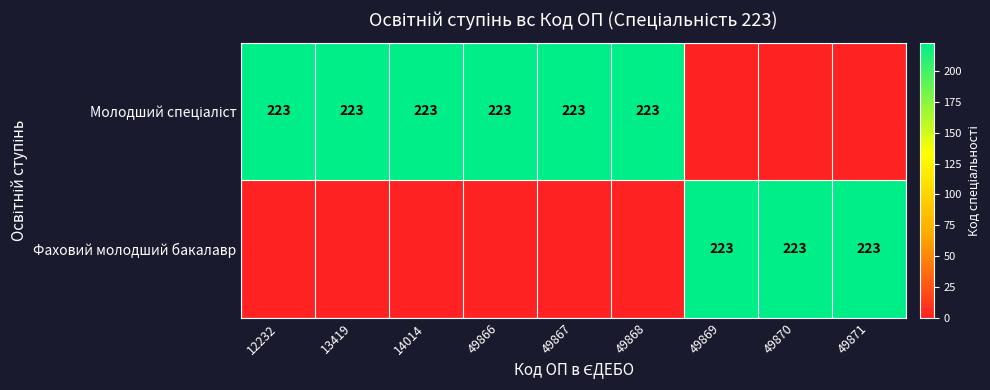

Is it true that Фаховий молодший бакалавр equals 128 at 49869?

False